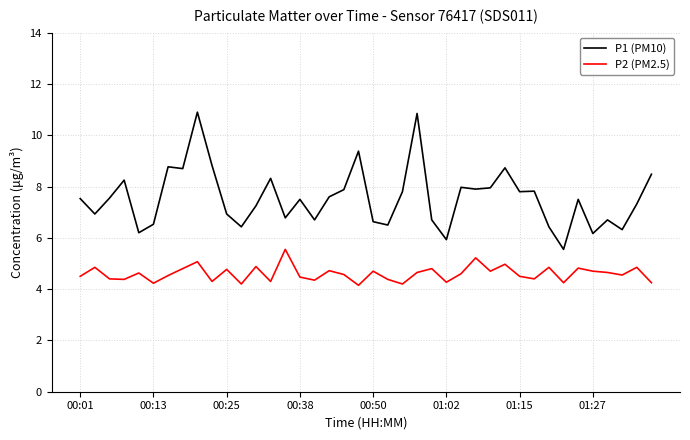

What is the smallest value displayed?

4.2